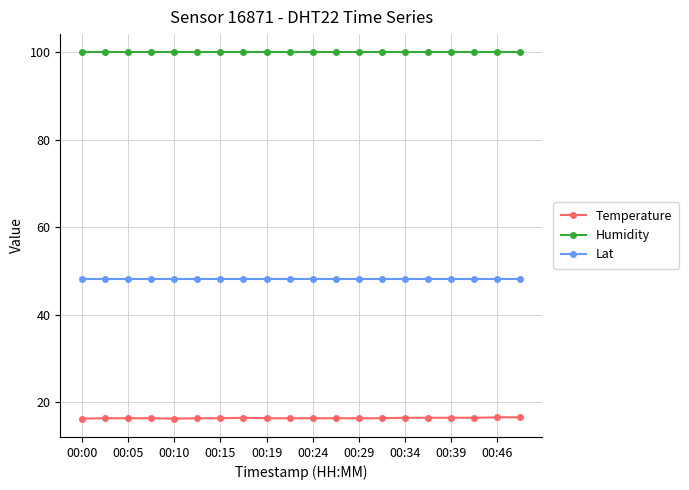

List the series in order of their overall mean, highest first.

Humidity, Lat, Temperature